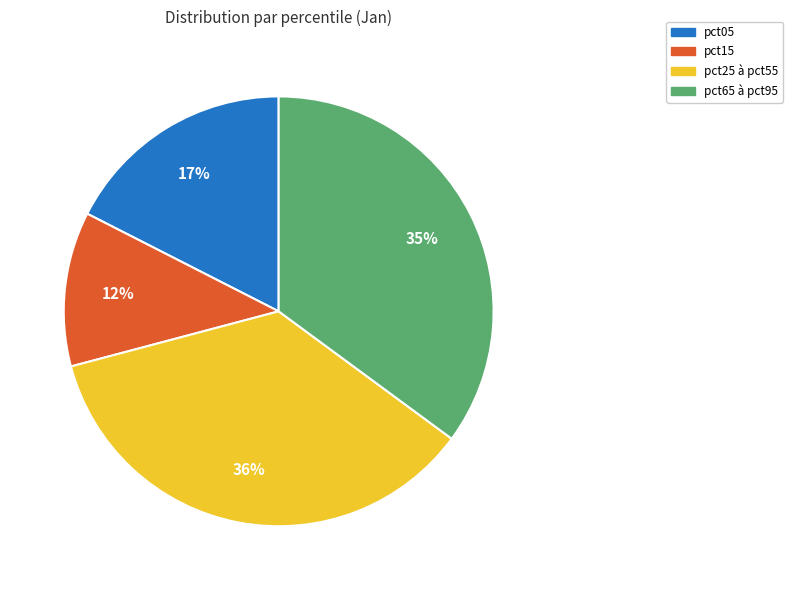

To the nearest percent, what is the difference between the largest and smallest slice percentages?

24%